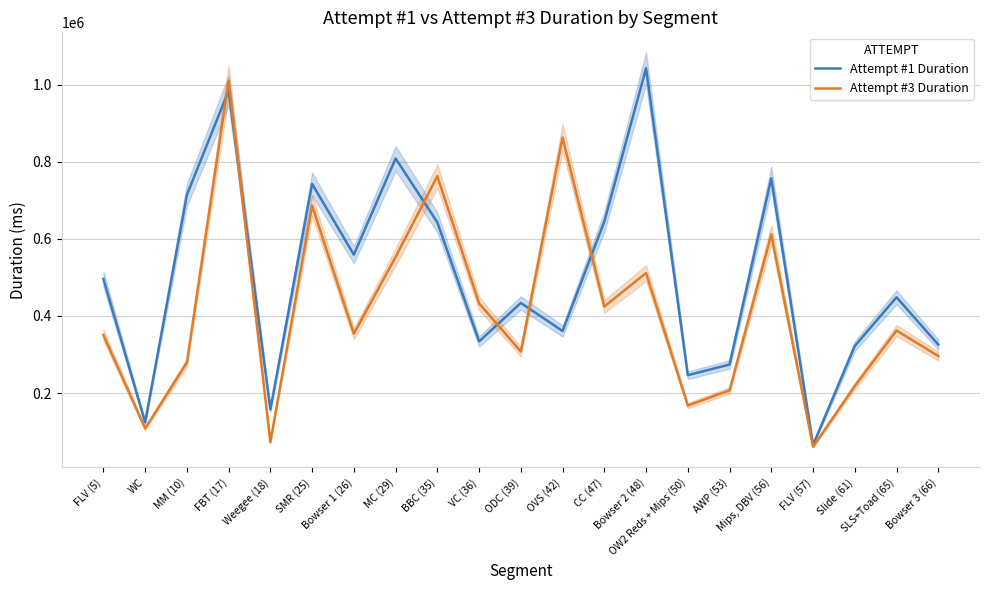

What is the value of the Attempt #1 Duration point at the 12th from the left?

361012